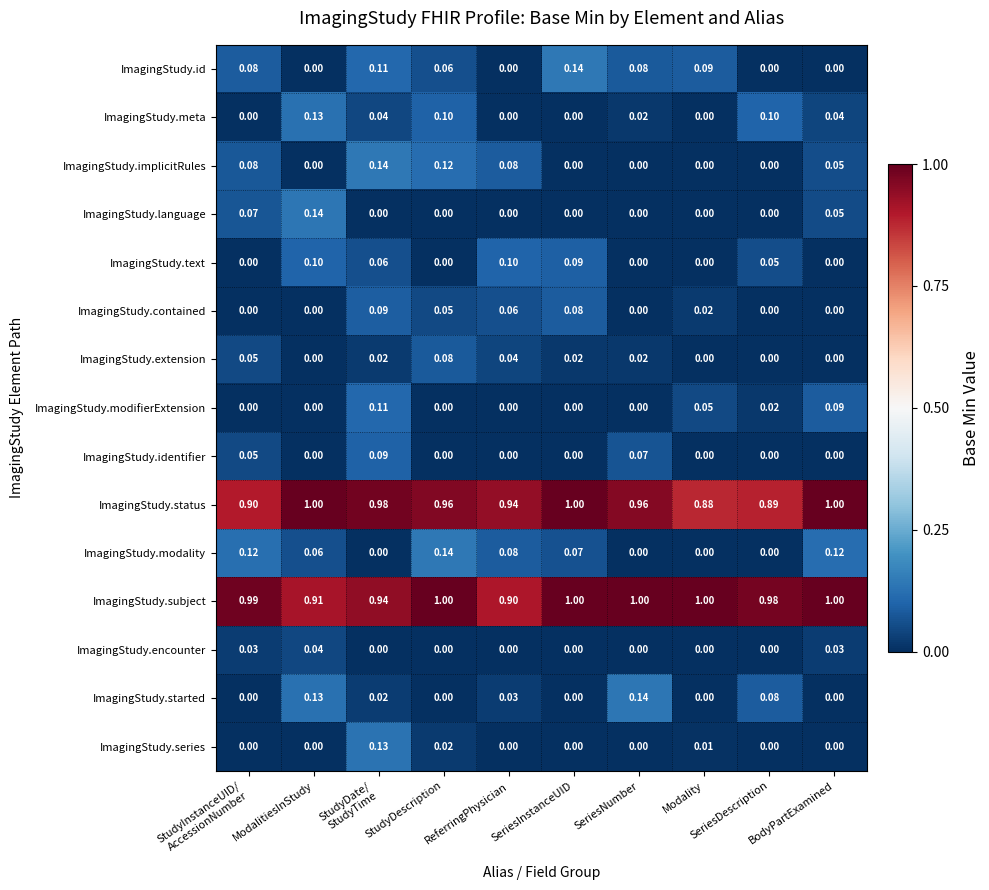

Which series has the largest total across all categories?

ImagingStudy.subject